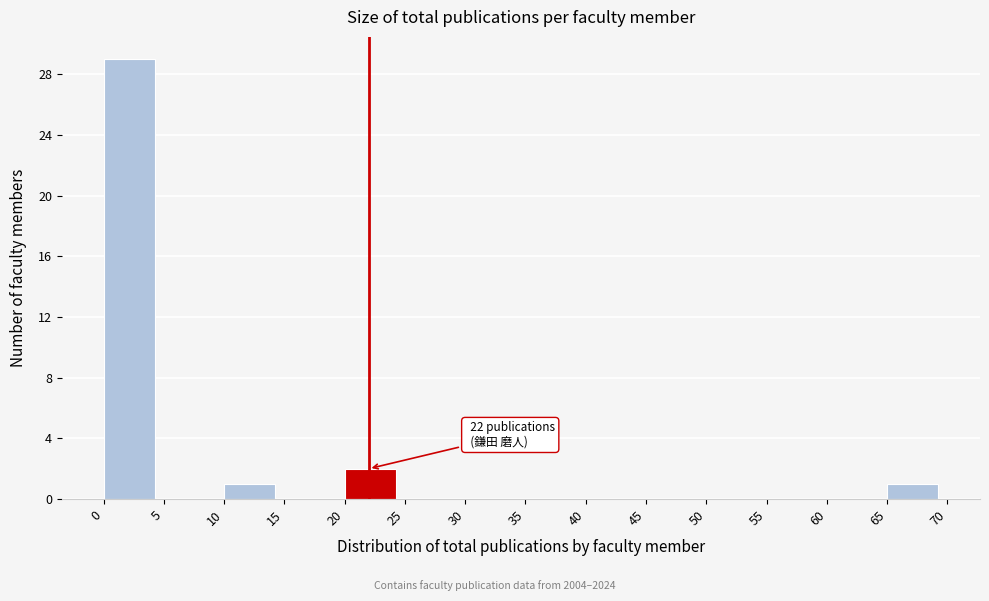

Which range on the x-axis has the tallest bar?

0 to 5